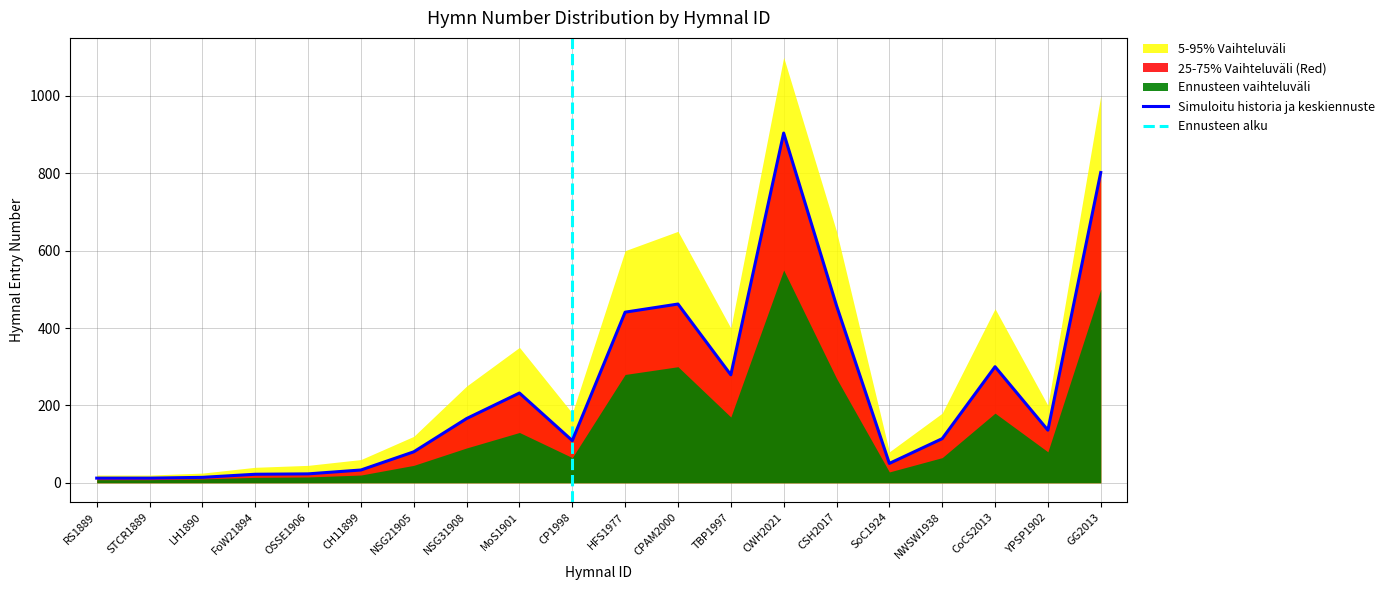

Reading left to right, what are all the values shown in this chart?

RS1889=12	STCR1889=12	LH1890=14	FoW21894=22	OSSE1906=23	CH11899=33	NSG21905=80	NSG31908=166	MoS1901=232	CP1998=109	HFS1977=441	CPAM2000=462	TBP1997=279	CWH2021=904	CSH2017=458	SoC1924=50	NWSW1938=114	CoCS2013=300	YPSP1902=136	GG2013=802